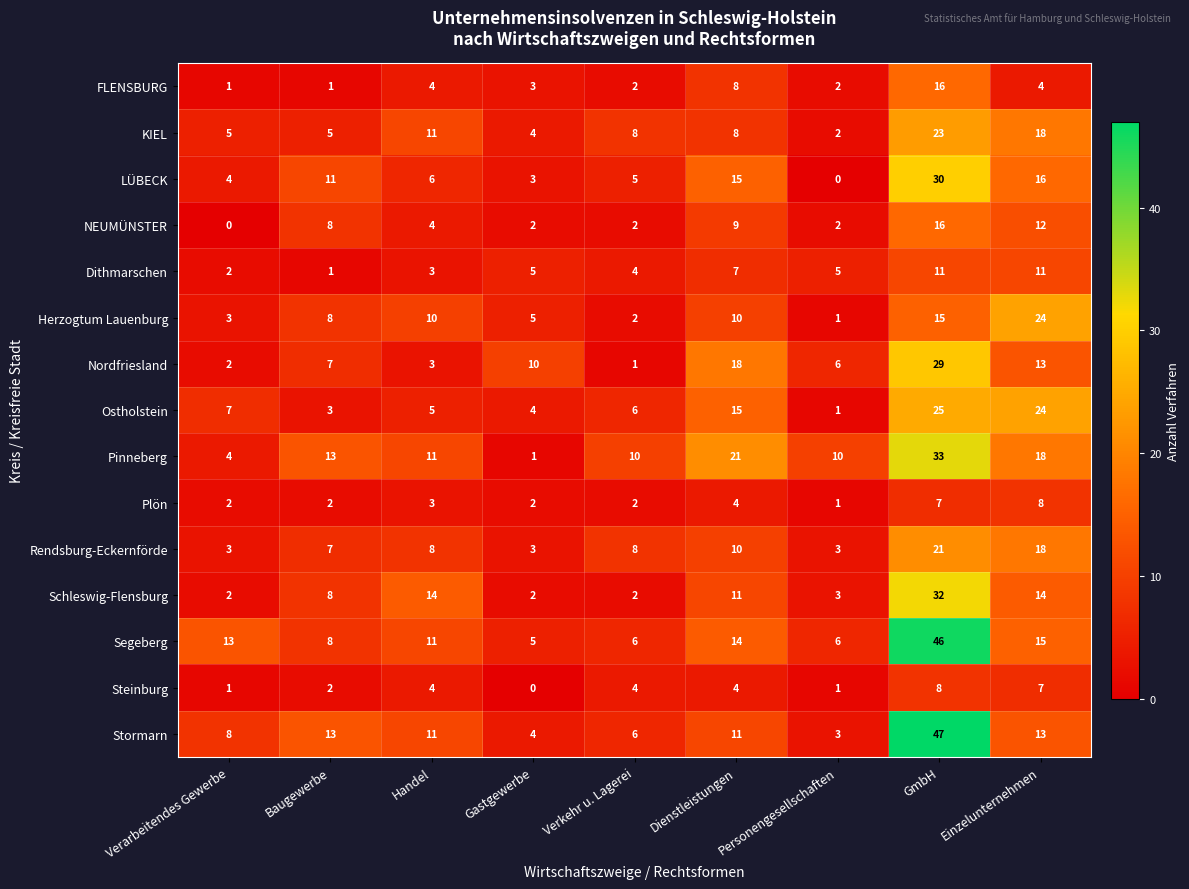

The value of Segeberg at GmbH is 46. True or false?

True